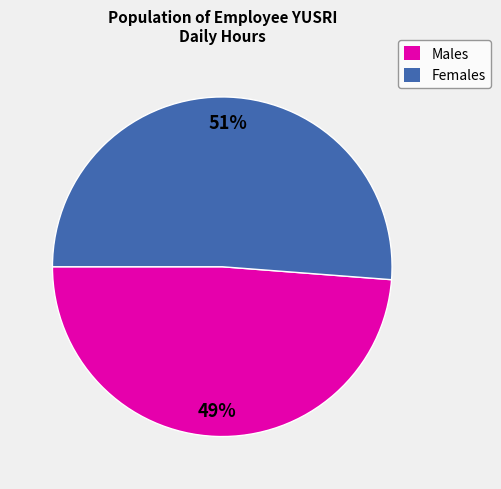

Is it true that Males is 49% of the pie?

True